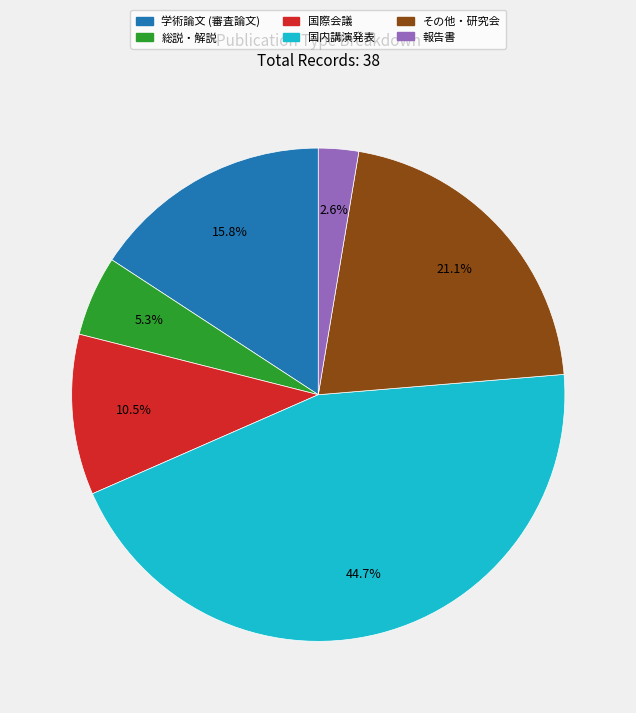

Rank the categories by value from highest to lowest.

国内講演発表, その他・研究会, 学術論文 (審査論文), 国際会議, 総説・解説, 報告書